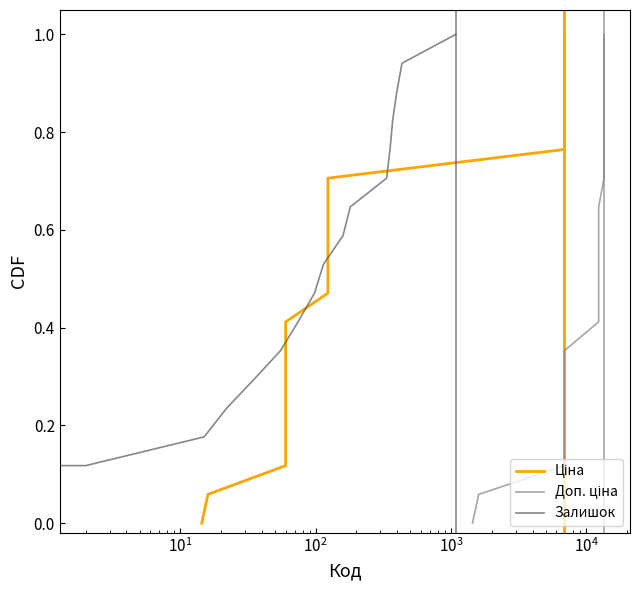

Is it true that Залишок equals 0.6 at $\mathdefault{10^{5}}$?

False